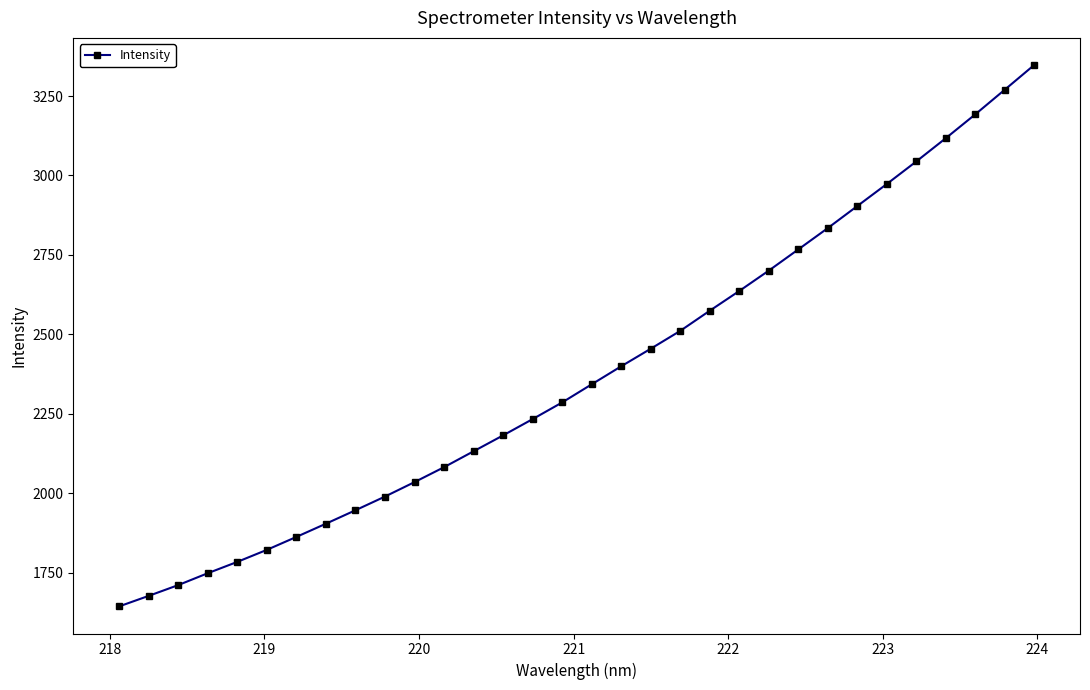

What is the value of the 6th point from the left?

1821.3